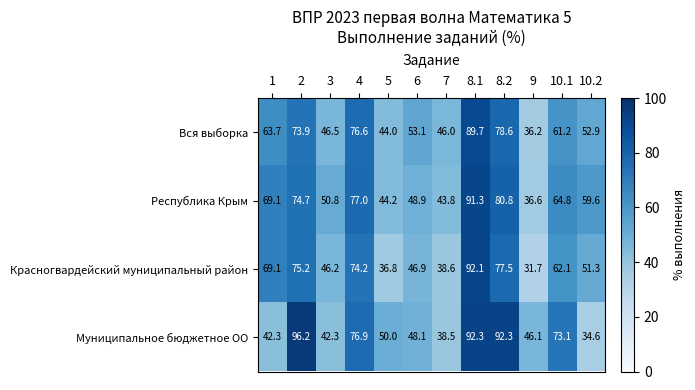

What is the maximum value shown in the chart?

96.2